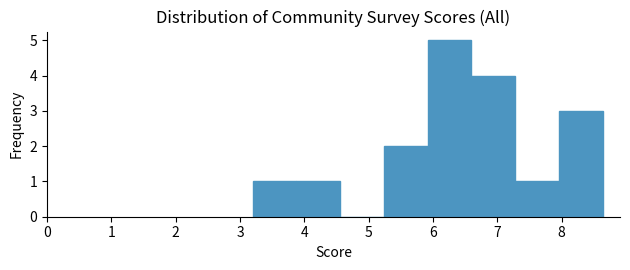

Which range on the x-axis has the tallest bar?

5.9 to 6.6